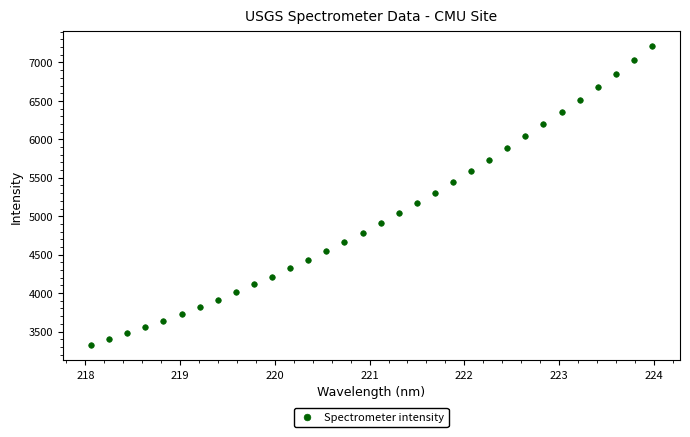

What is the range of Y values (max minus min)?

3887.1